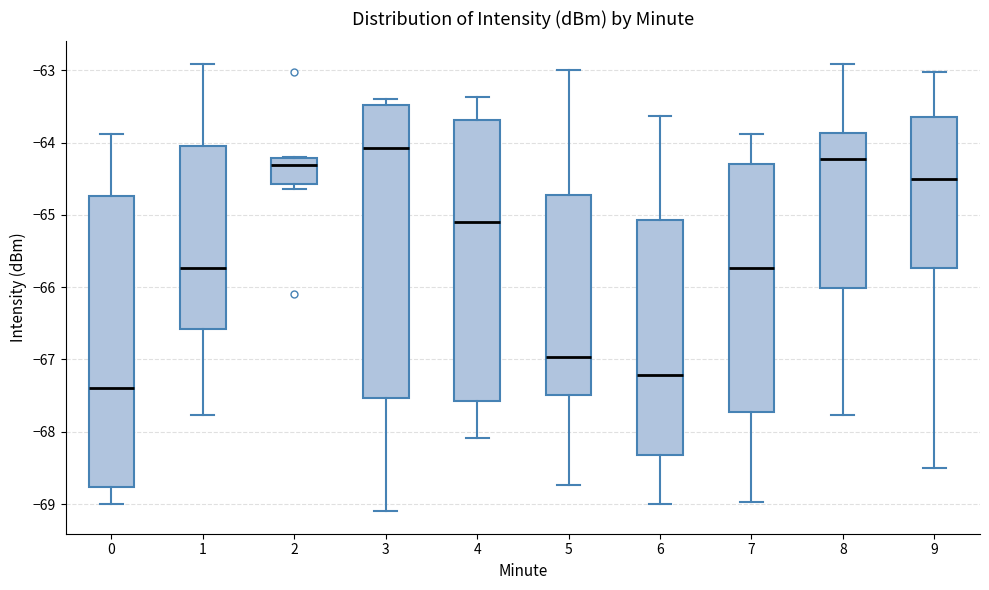

Reading left to right, transcribe this box plot: for each box, give where its median line is, the range the box spans, and where its two whiskers end, as read against the y-axis. The values are not printed on the chart, so give them approximately, as read against the axis.

0: median -67.4, box -68.8 to -64.7, whiskers -69.0 to -63.9
1: median -65.7, box -66.6 to -64.0, whiskers -67.8 to -62.9
2: median -64.3, box -64.6 to -64.2, whiskers -64.6 (just below the box's lower edge) to -64.2
3: median -64.1, box -67.5 to -63.5, whiskers -69.1 to -63.4
4: median -65.1, box -67.6 to -63.7, whiskers -68.1 to -63.4
5: median -67.0, box -67.5 to -64.7, whiskers -68.7 to -63.0
6: median -67.2, box -68.3 to -65.1, whiskers -69.0 to -63.6
7: median -65.7, box -67.7 to -64.3, whiskers -69.0 to -63.9
8: median -64.2, box -66.0 to -63.9, whiskers -67.8 to -62.9
9: median -64.5, box -65.7 to -63.6, whiskers -68.5 to -63.0